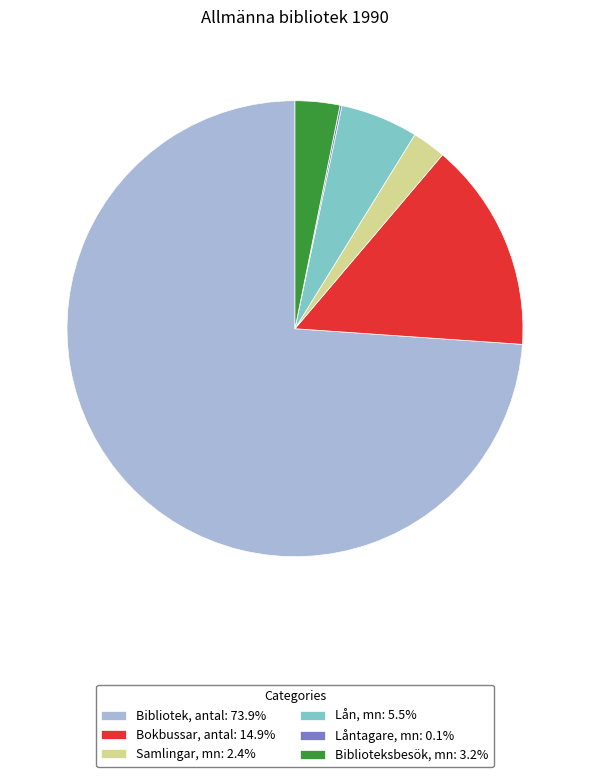

What is the largest slice in the pie chart?

Bibliotek, antal